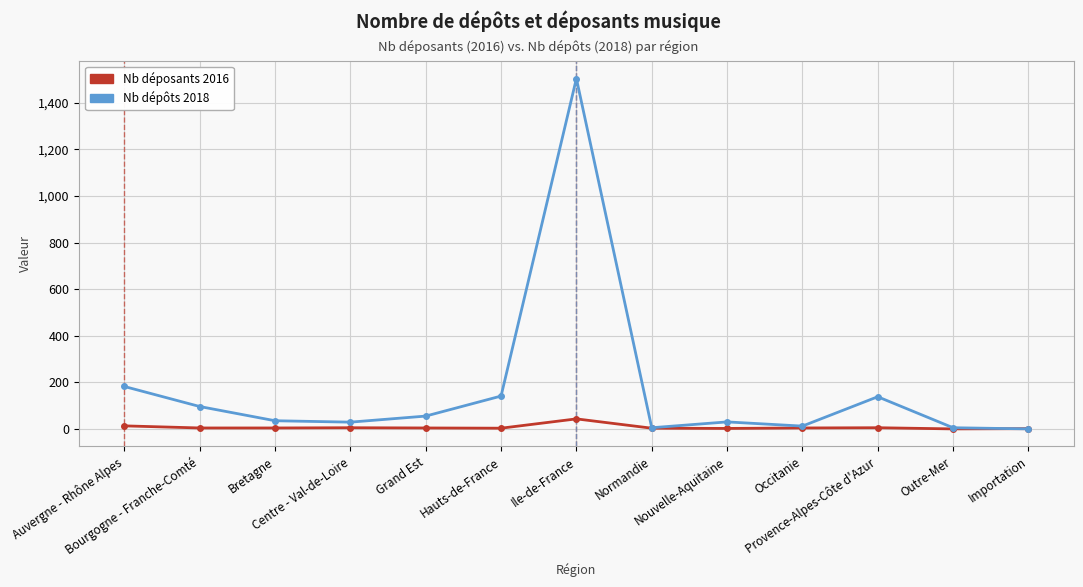

Rank the series by their maximum value, from lowest to highest.

Nb déposants 2016, Nb dépôts 2018